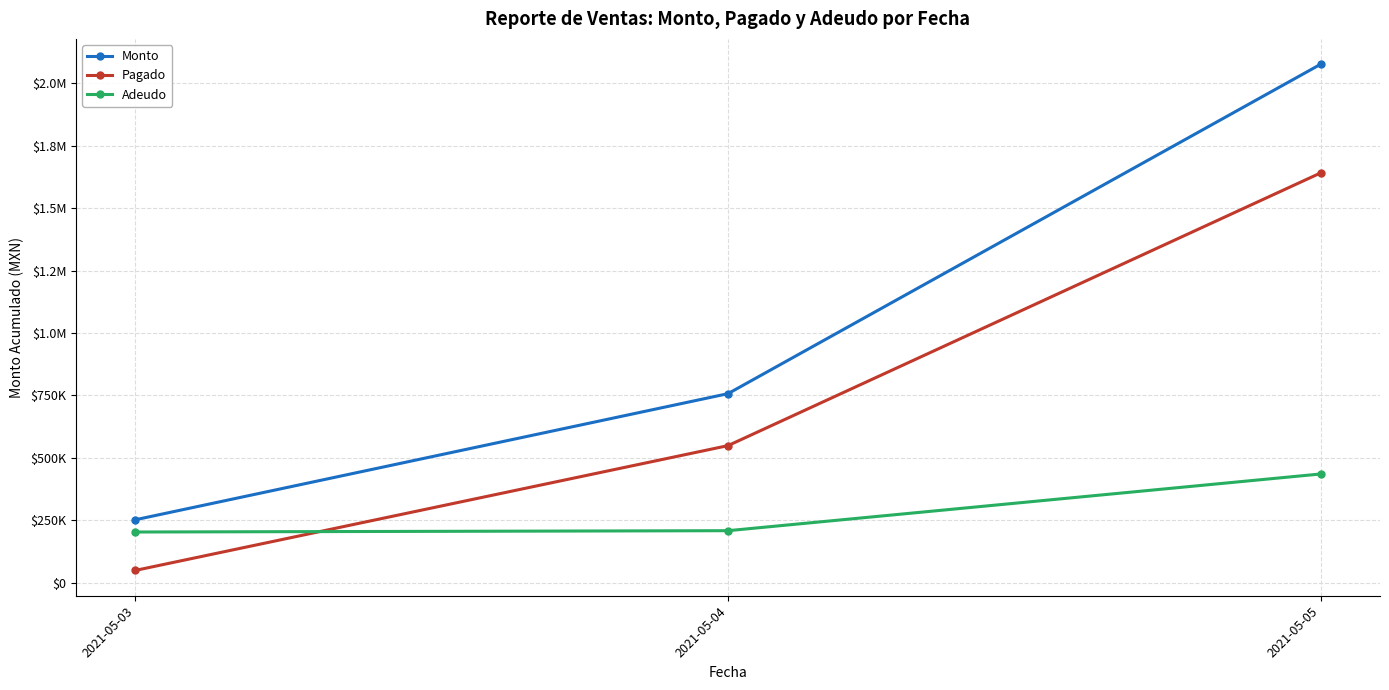

What is the minimum value shown in the chart?

48984